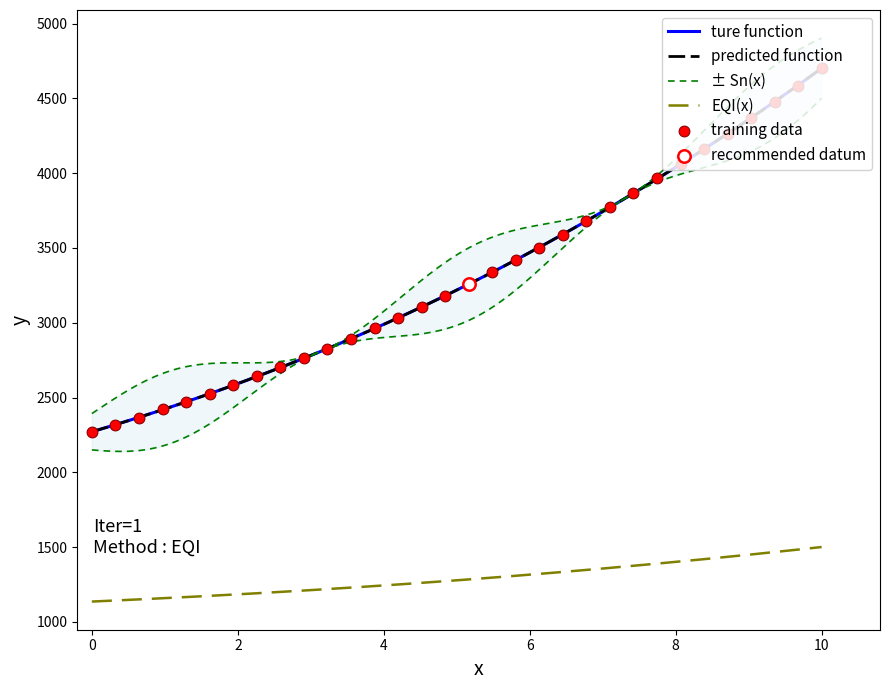

True or false: EQI(x) and predicted function intersect in this chart.

False